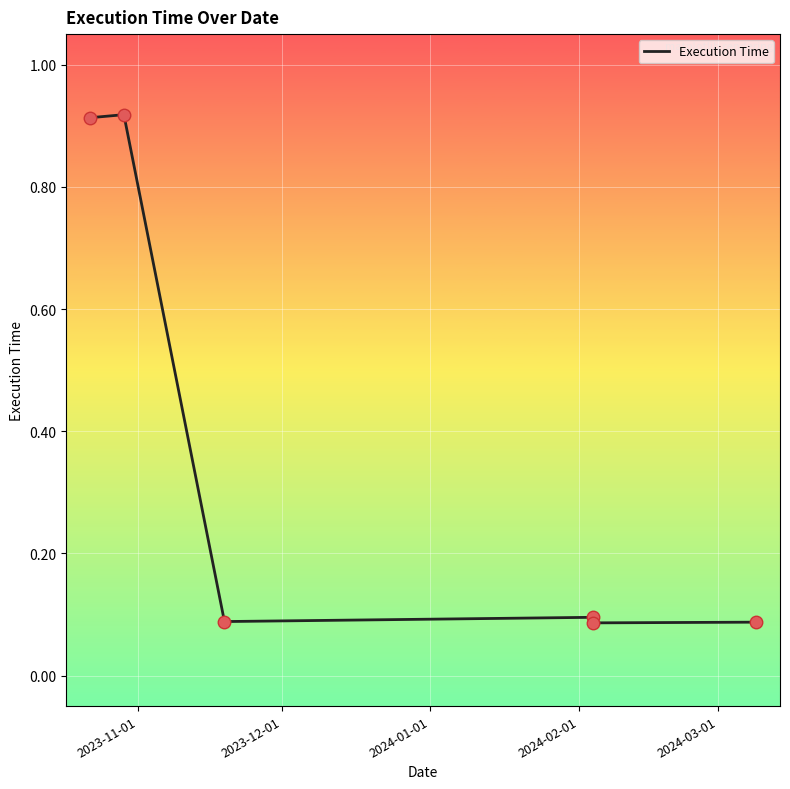

Between 2024-02-01 and 2024-03-01, which is larger?

2024-02-01